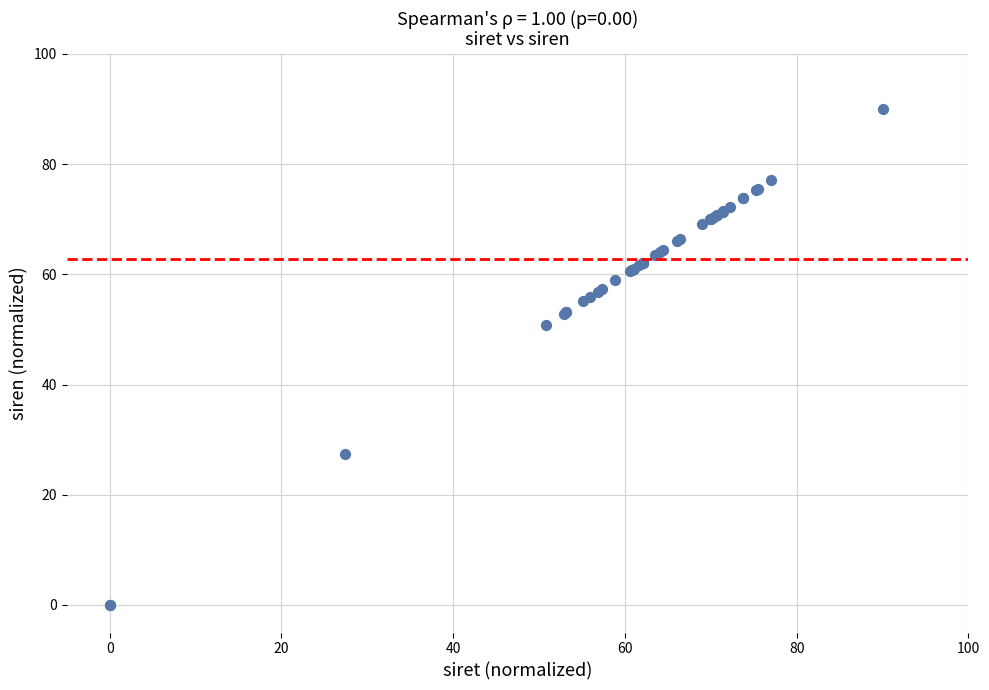

What Y value in the scatter plot is closest to 45?

50.8